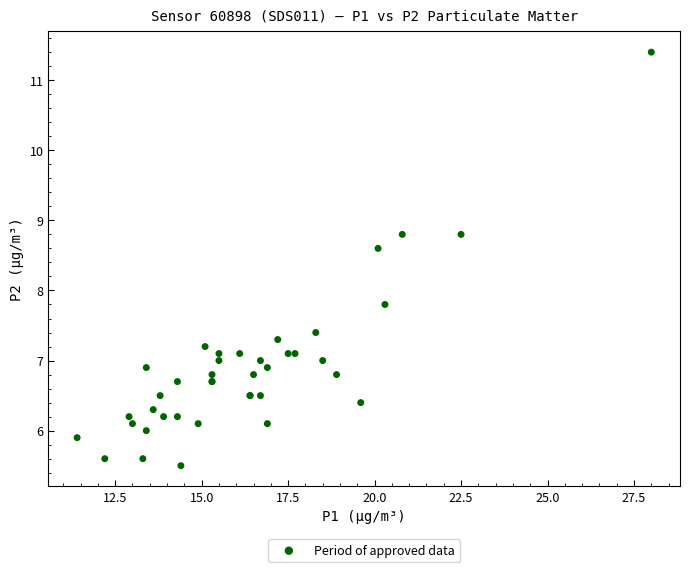

What Y value in the scatter plot is closest to 8?

7.8